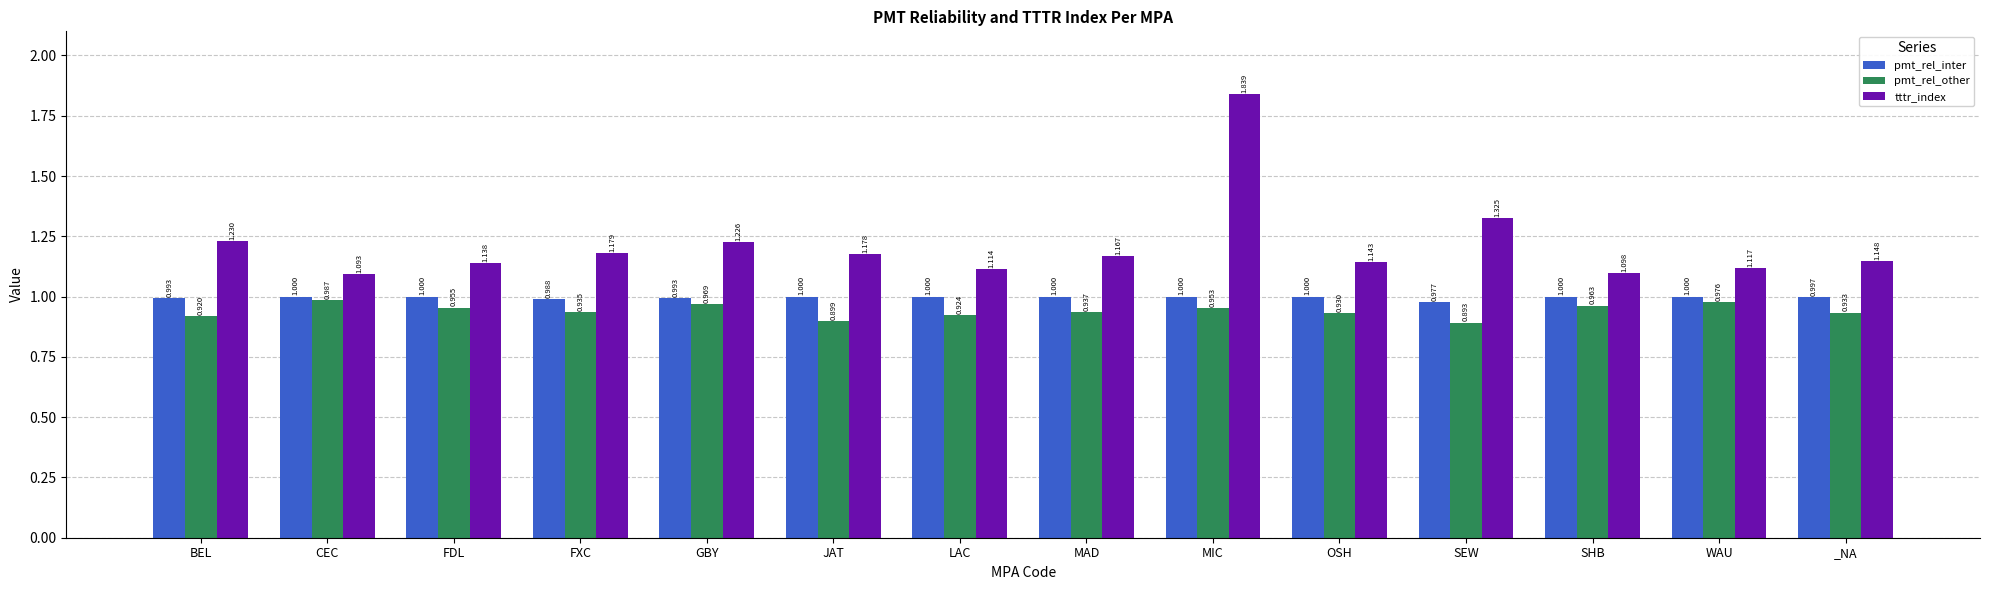

Which series changed the most between GBY and SHB?

tttr_index